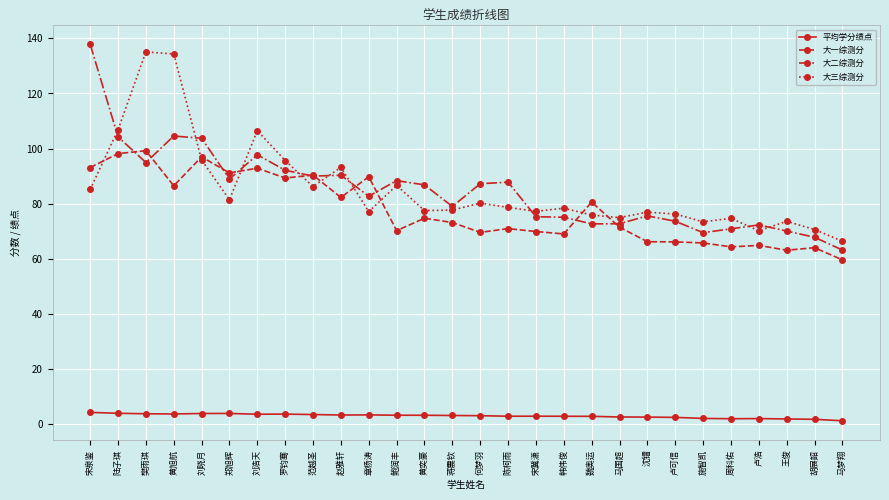

What is the label of the 1st point from the right?

马梦翔